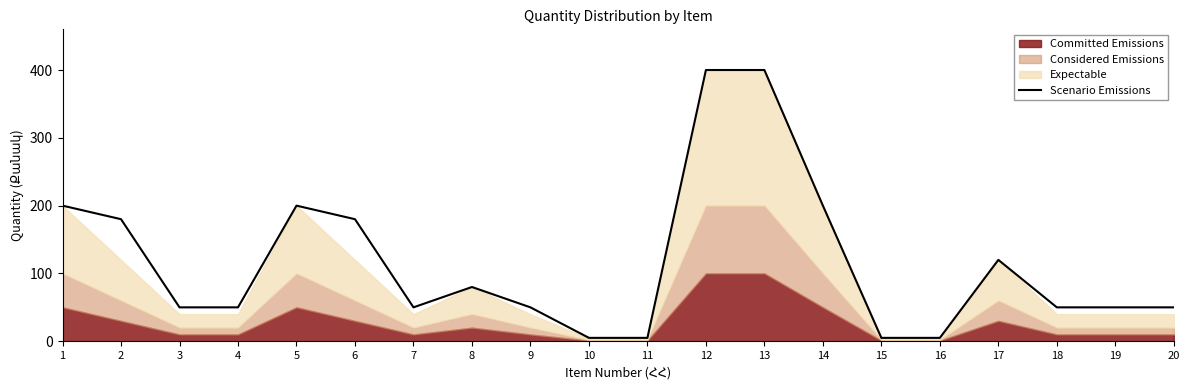

The value at 19 is 23. True or false?

False